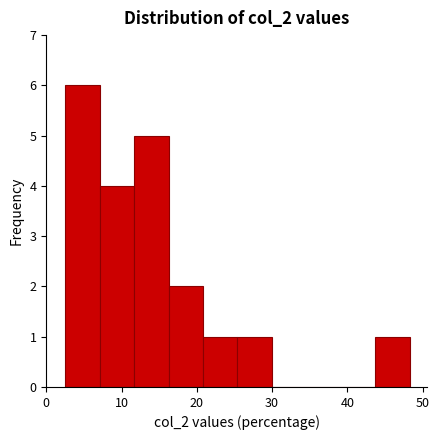

How tall is the bar that spans 3 to 7 on the x-axis? Neither the bar edges nor the heights are printed on the chart, so give them approximately, as read against the axes.

6